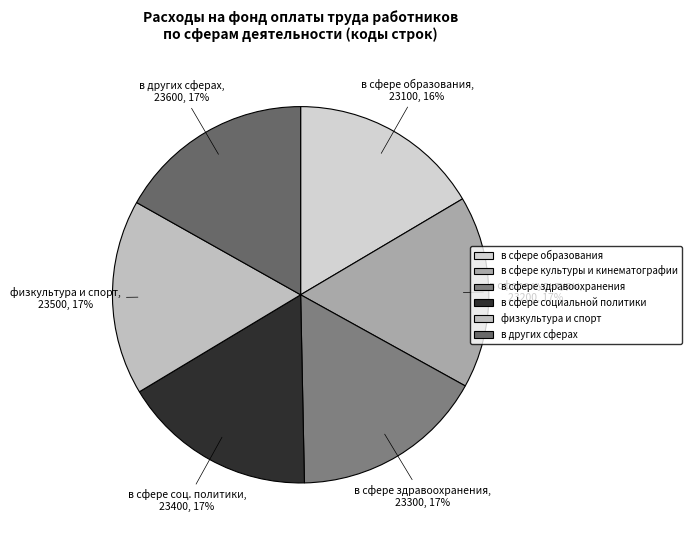

How many slices are in this pie chart?

6